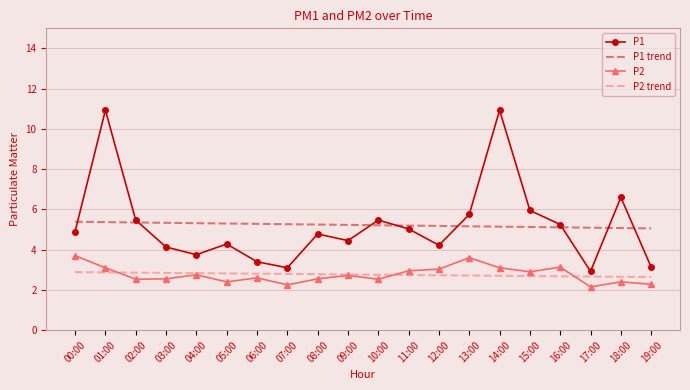

True or false: P1 and P2 cross at least once.

False